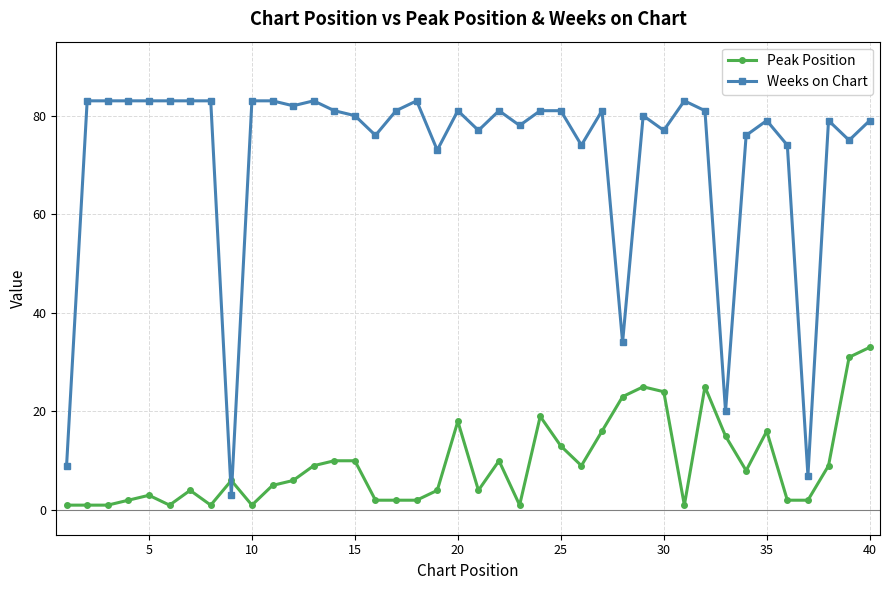

Which series has the largest total across all categories?

Weeks on Chart